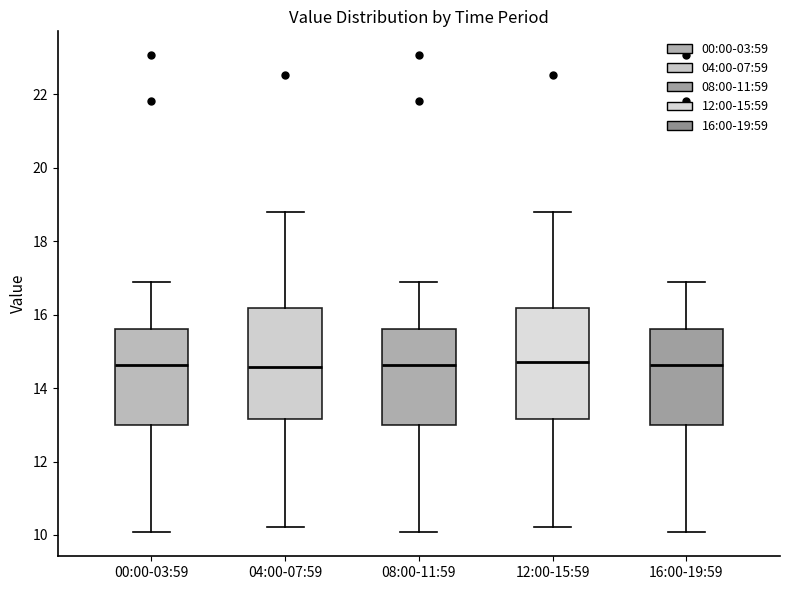

Reading left to right, transcribe this box plot: for each box, give where its median line is, the range the box spans, and where its two whiskers end, as read against the y-axis. The values are not printed on the chart, so give them approximately, as read against the axis.

00:00-03:59: median 14.6, box 13.0 to 15.6, whiskers 10.0 to 17.0
04:00-07:59: median 14.6, box 13.2 to 16.2, whiskers 10.2 to 18.8
08:00-11:59: median 14.6, box 13.0 to 15.6, whiskers 10.0 to 17.0
12:00-15:59: median 14.8, box 13.2 to 16.2, whiskers 10.2 to 18.8
16:00-19:59: median 14.6, box 13.0 to 15.6, whiskers 10.0 to 17.0